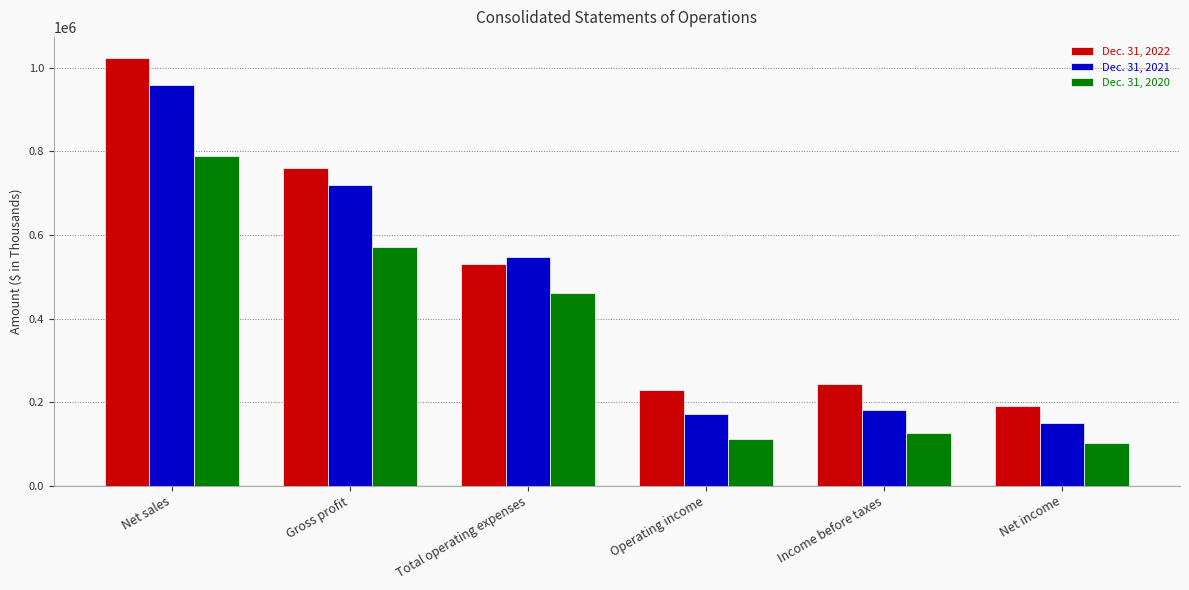

At which category does the chart reach its peak across all series?

Net sales